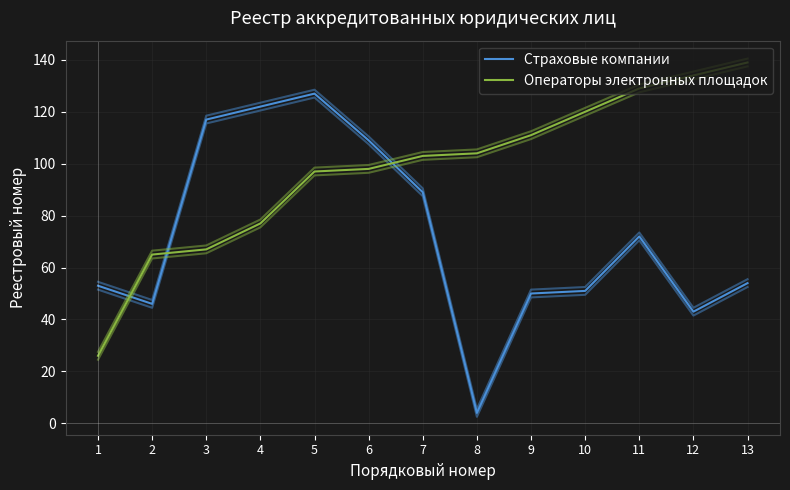

What is the sum of all Операторы электронных площадок values?

1270